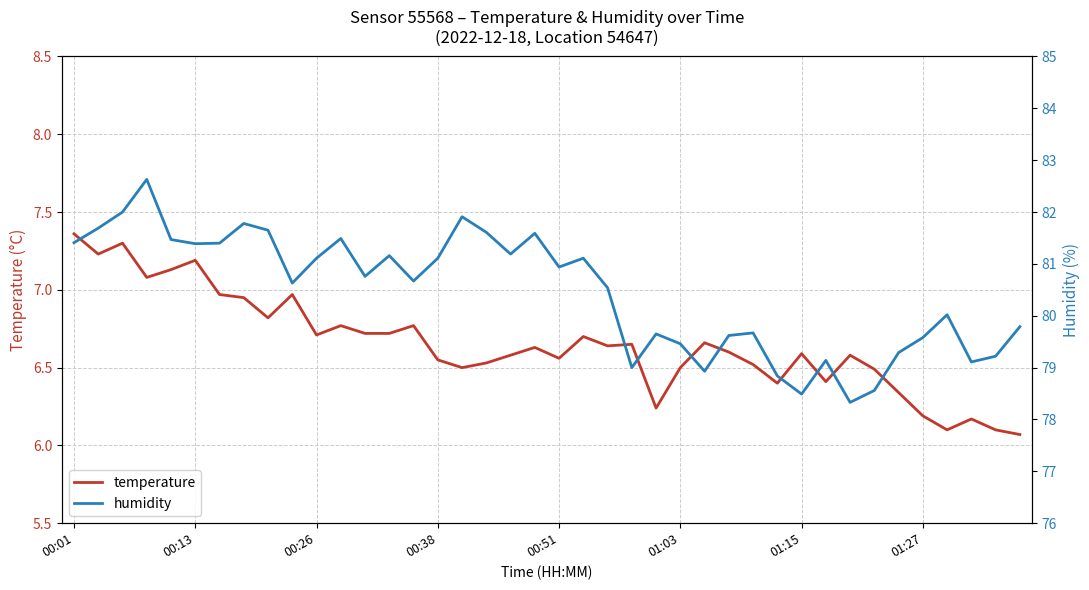

How many values in the humidity series exceed 80?

24